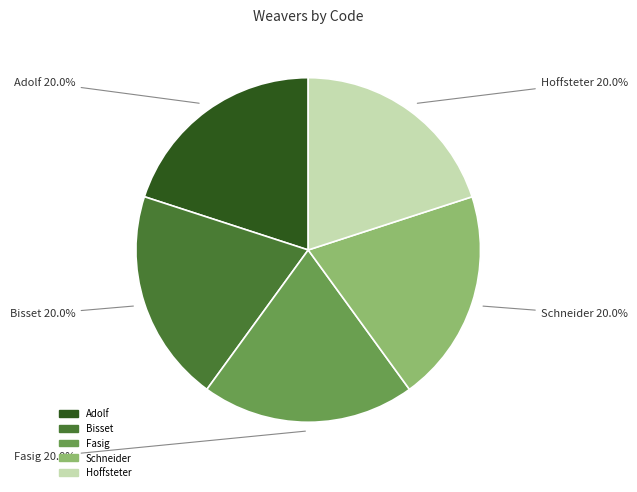

Does any single category account for the majority?

No